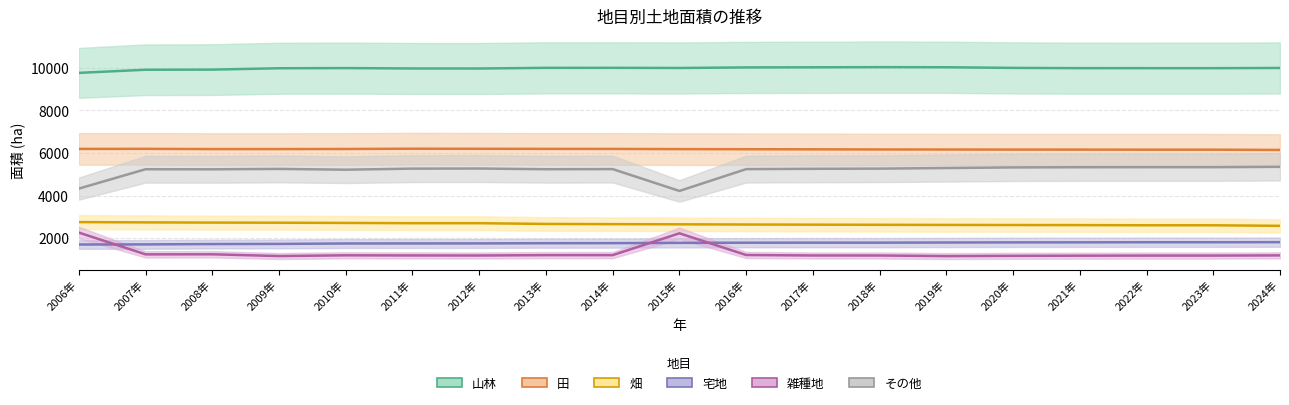

At which category is the sum across all series the highest?

2011年